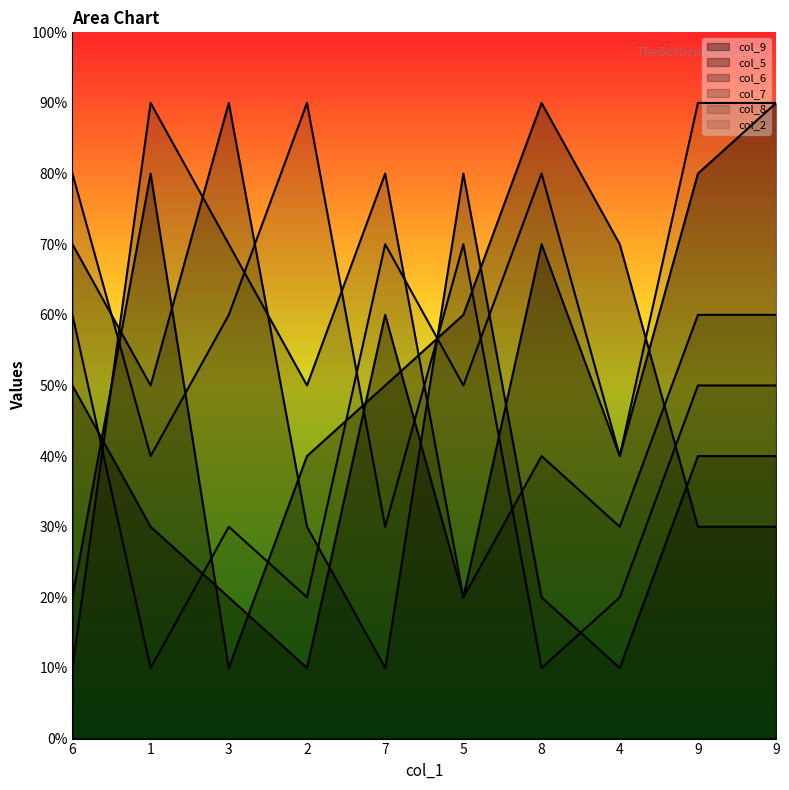

Which series has the widest spread of values?

col_9